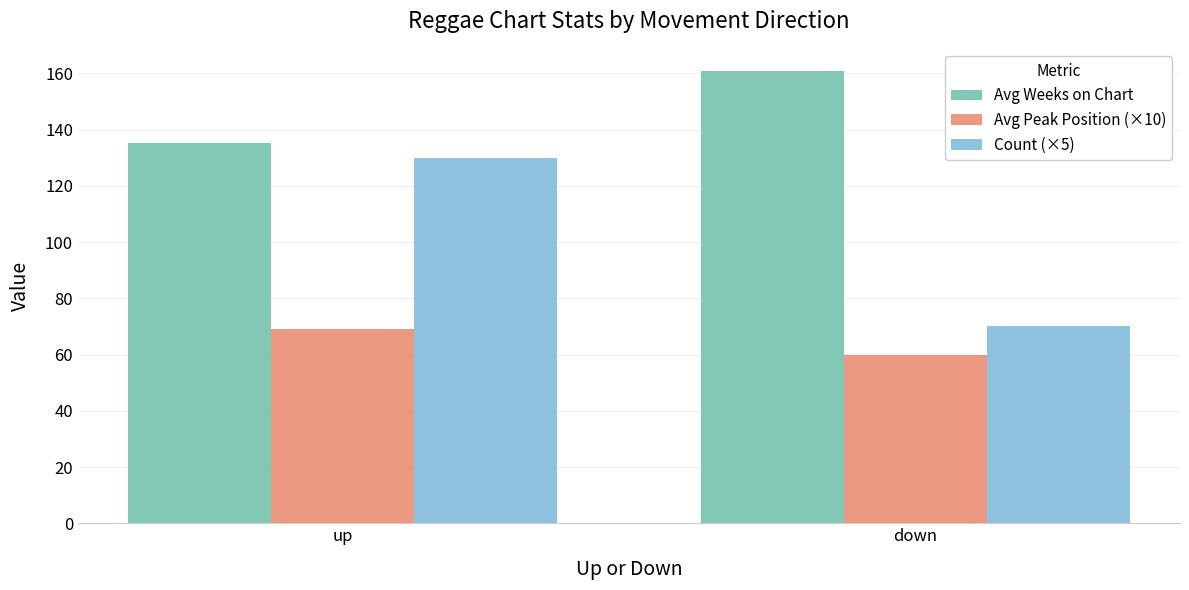

Which series has the widest spread of values?

Count (×5)